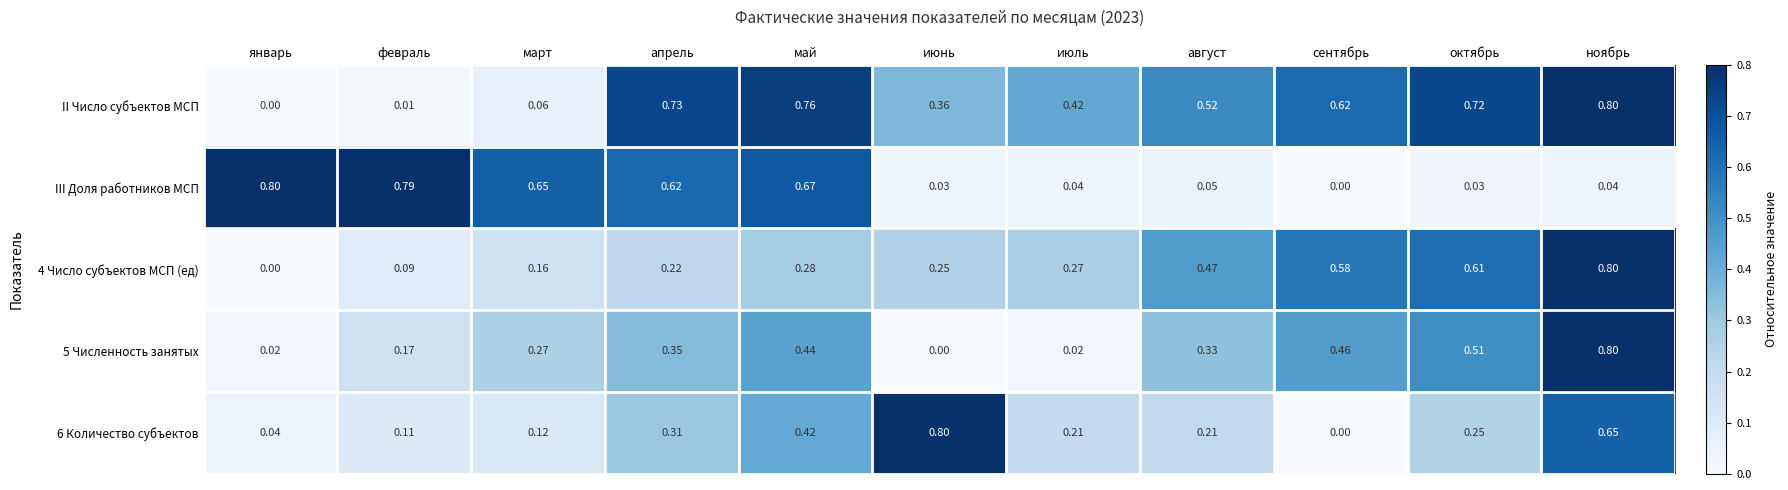

At which label does 6 Количество субъектов reach its minimum?

сентябрь